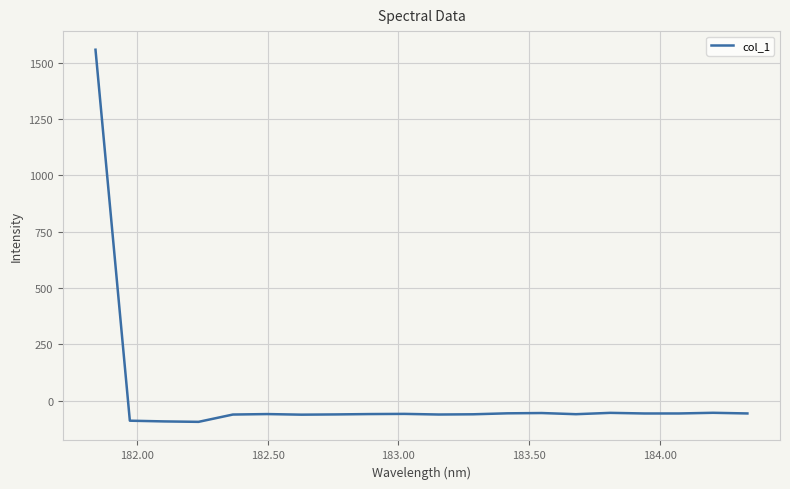

Count the number of data series in this chart.

1